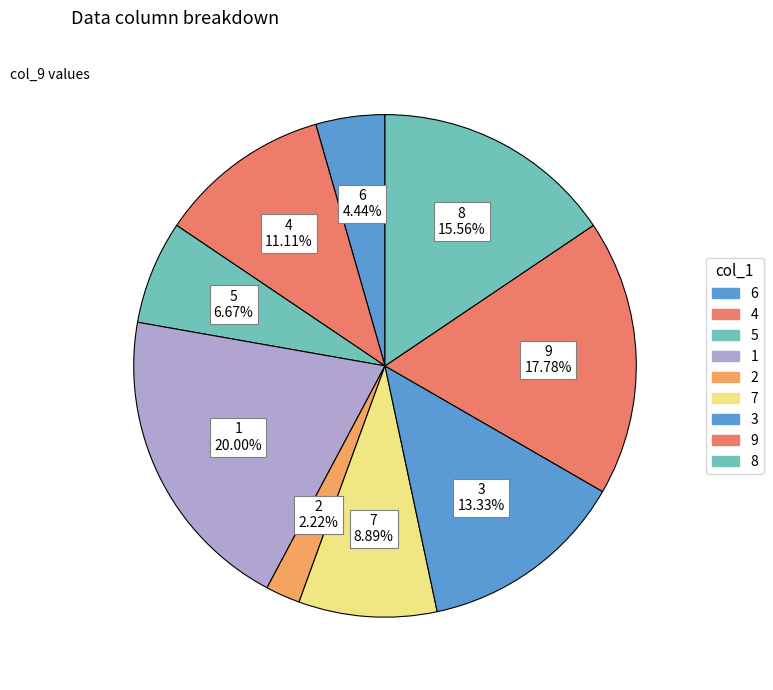

Is there any slice that represents more than half of the pie?

No